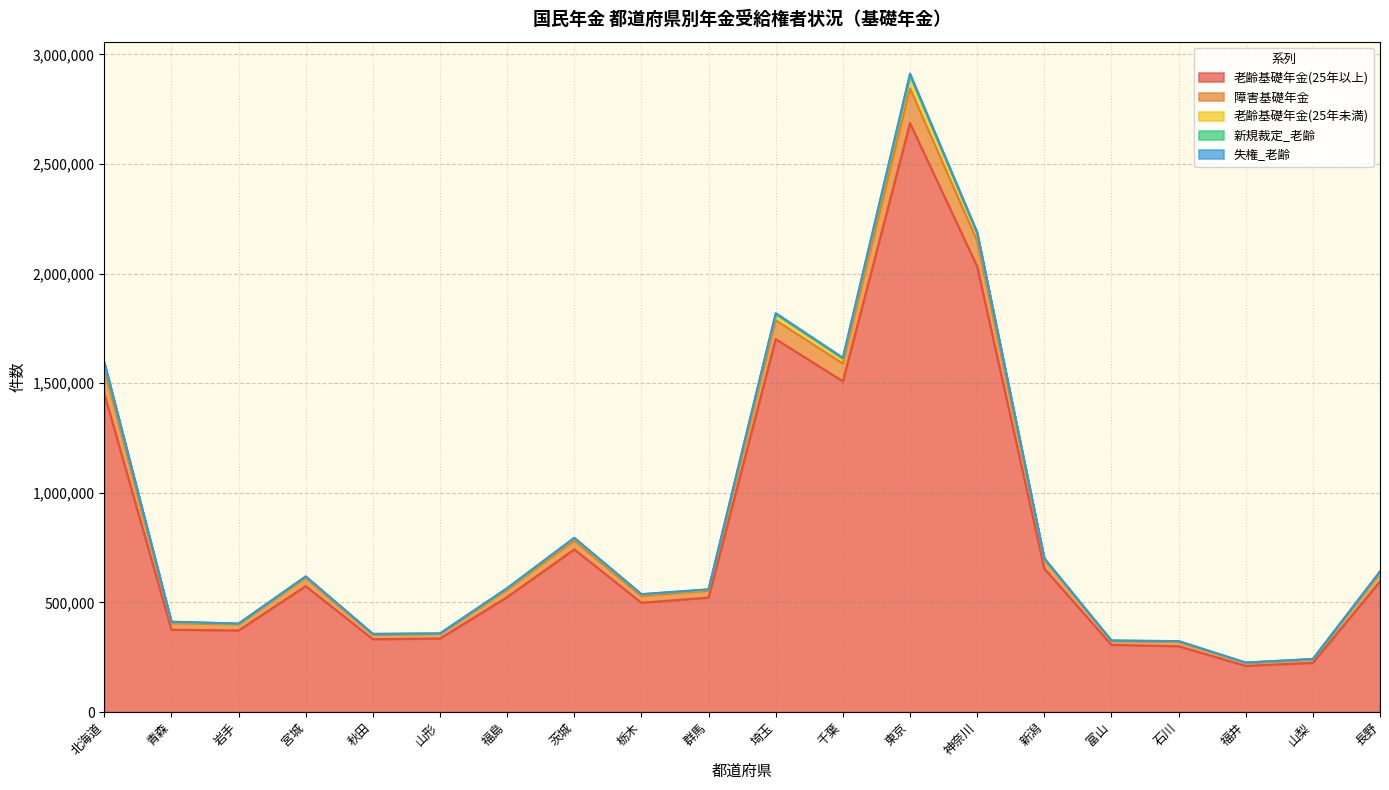

The 老齢基礎年金(25年以上) series shows 154907 at 山形. True or false?

False